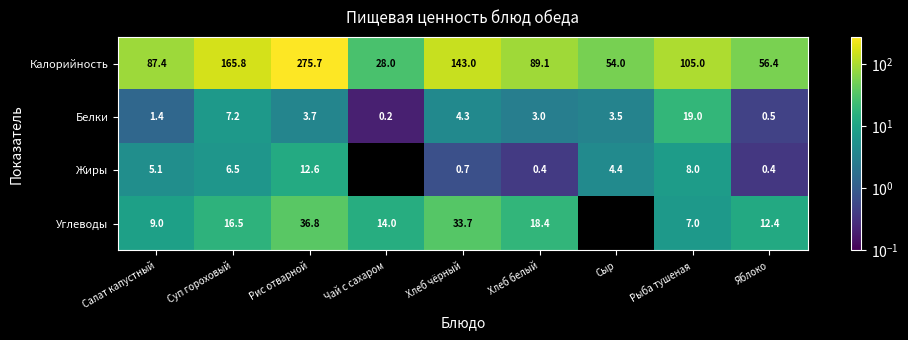

Where is Жиры nearest to the value 6?

Суп гороховый